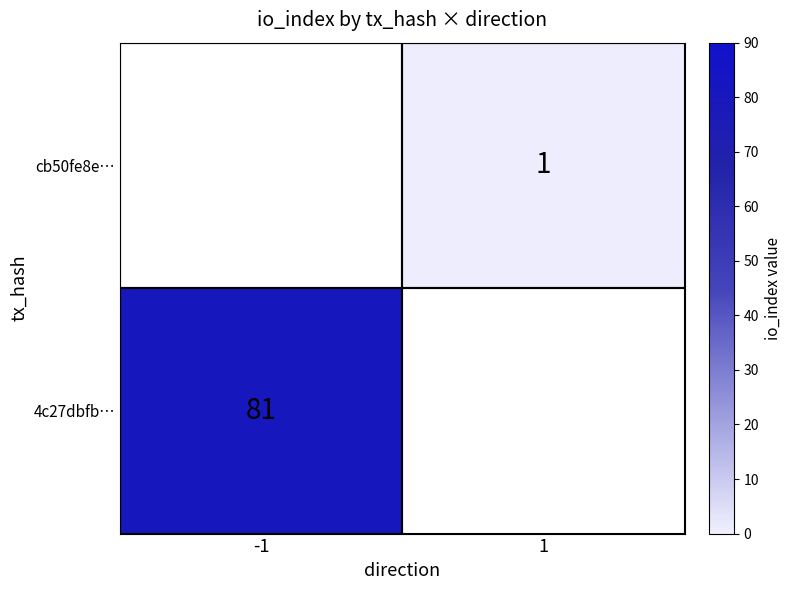

What is the smallest value displayed?

1.0